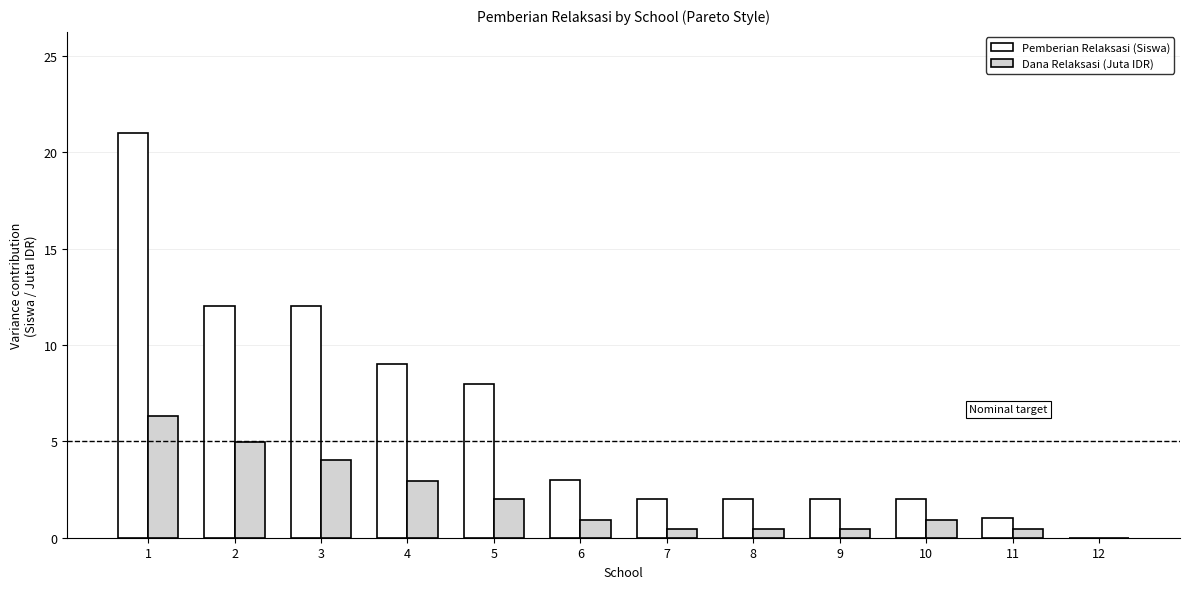

What is the approximate value of Pemberian Relaksasi (Siswa) at 6?

3.0